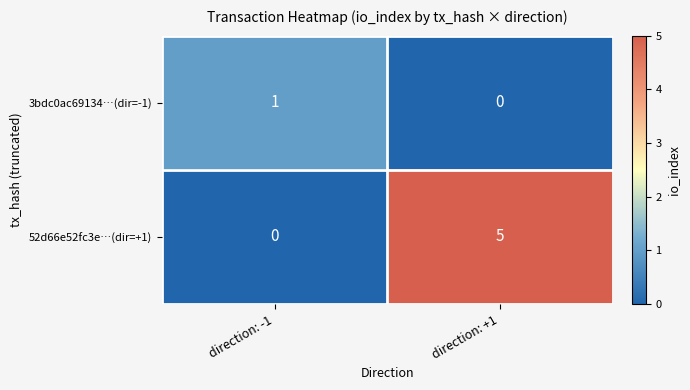

Rank the series at direction: +1 from lowest to highest value.

3bdc0ac69134…(dir=-1), 52d66e52fc3e…(dir=+1)